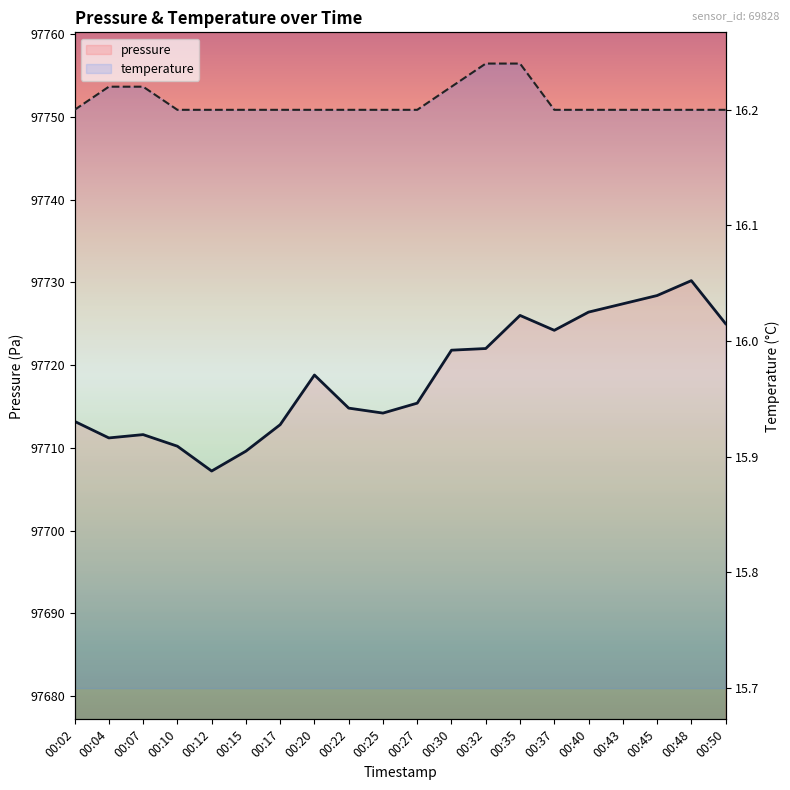

What is the smallest value displayed?

16.2